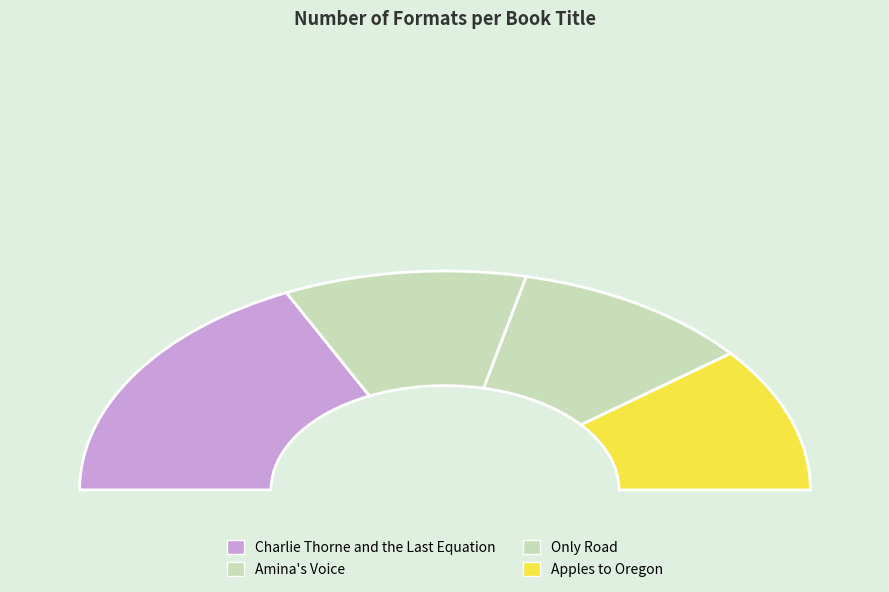

How many segments does this pie chart have?

4